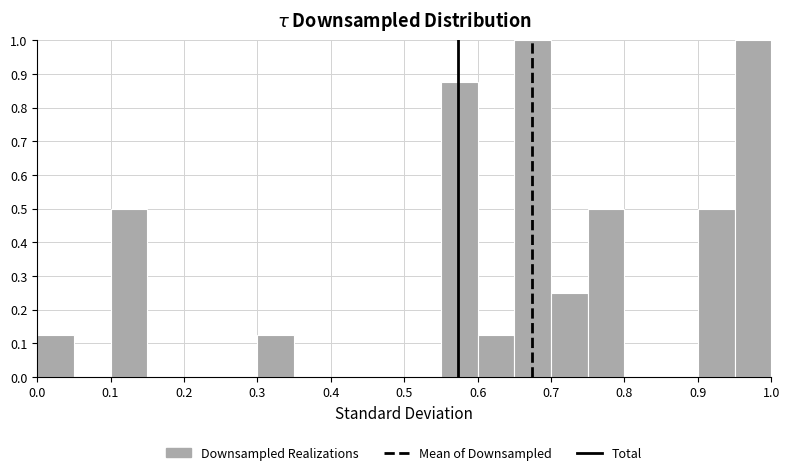

What is the height of the bar covering 0.60 to 0.65 on the x-axis? The values are not printed on the chart, so give them approximately, as read against the axis.

0.13